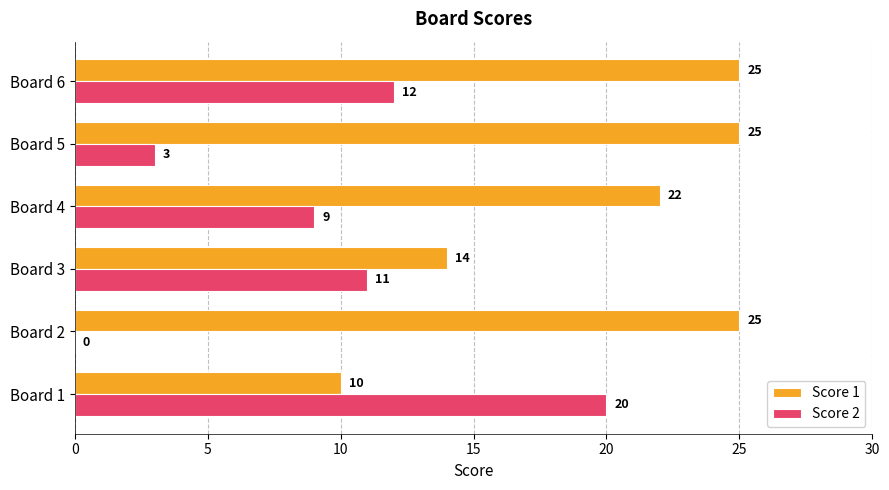

What is the average value of the Score 1 series?

20